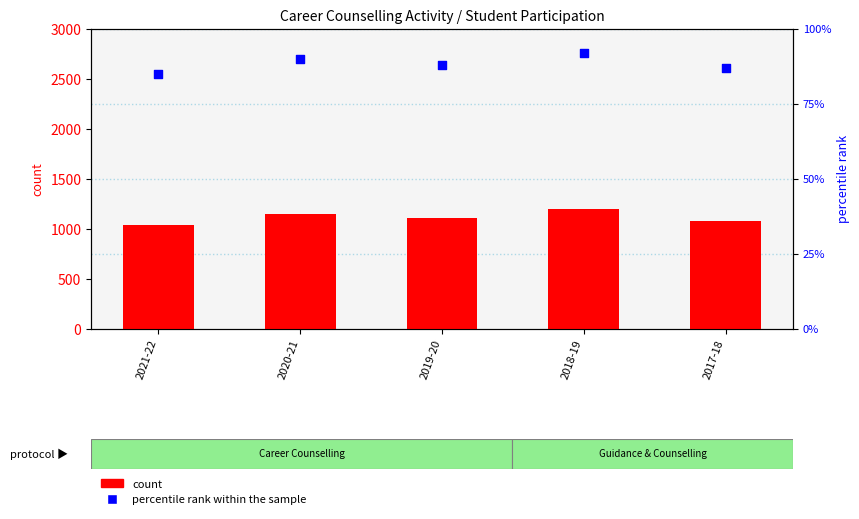

Which series has the largest total across all categories?

count